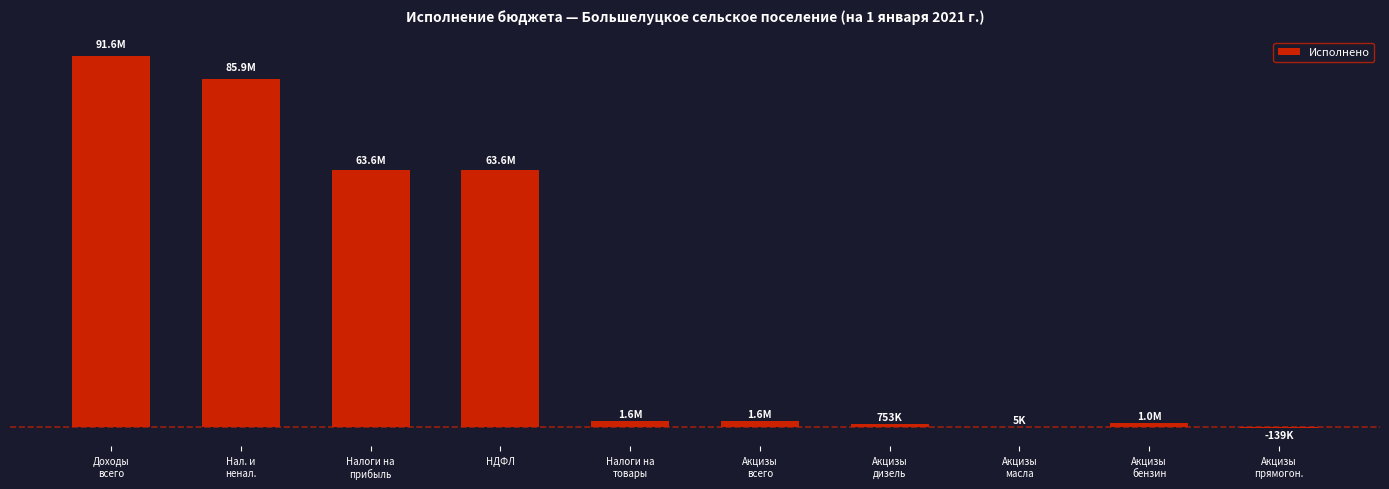

Are the bars horizontal?

No